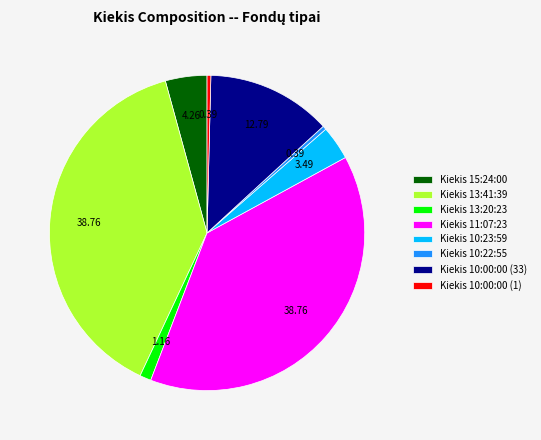

Which has a higher value, Kiekis 13:20:23 or Kiekis 10:00:00 (1)?

Kiekis 13:20:23